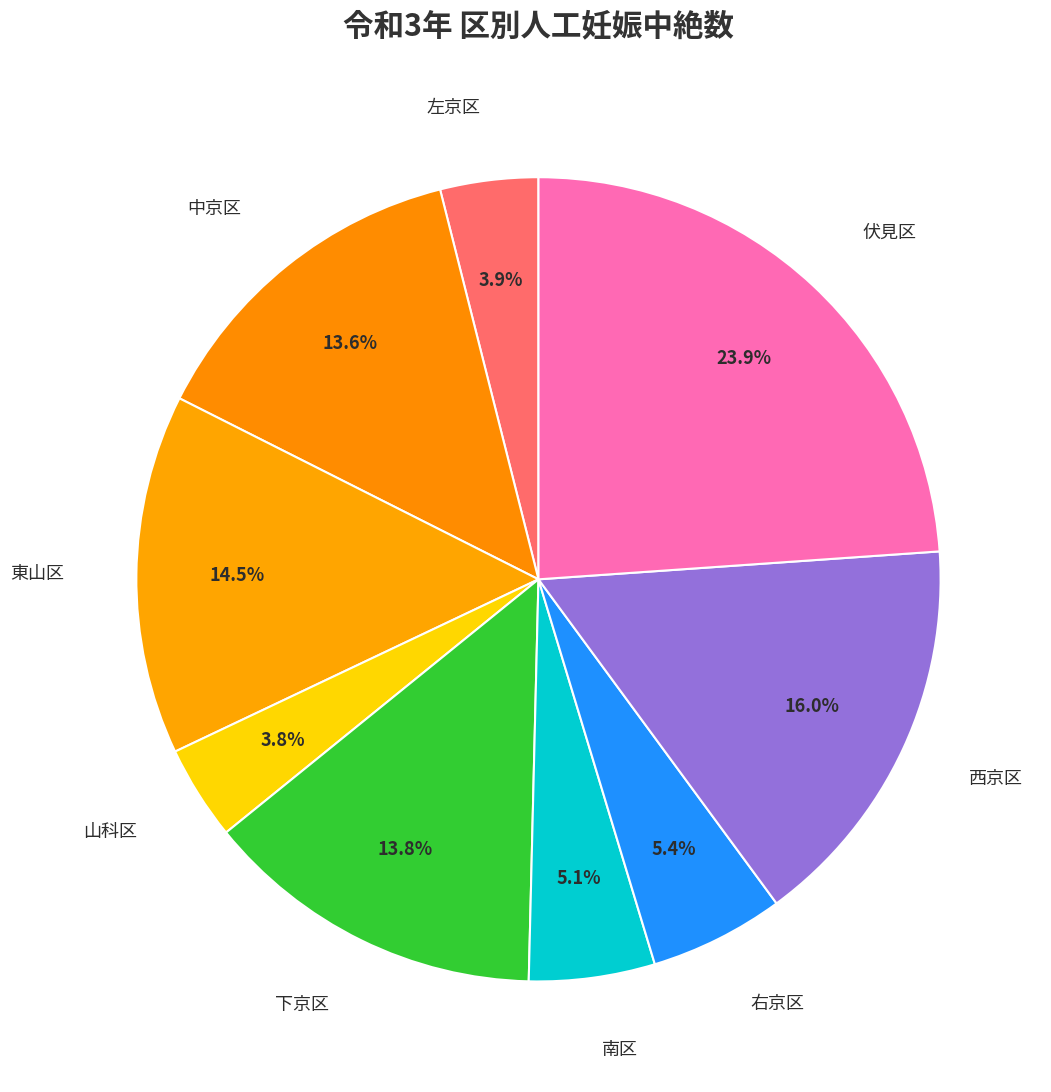

Does any single category account for the majority?

No